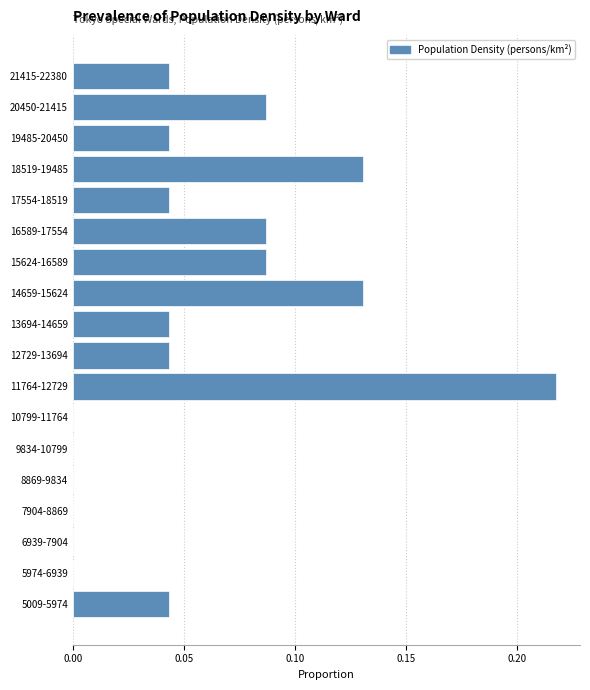

The value at 5974-6939 is 0.0. True or false?

True